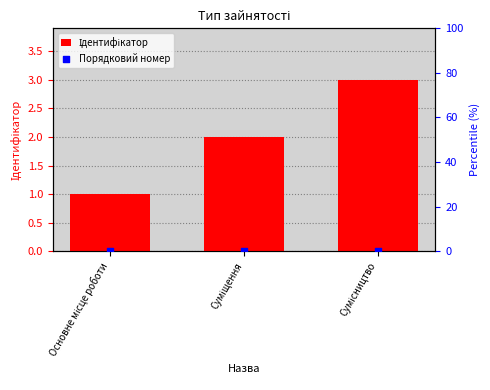

At which category is the sum across all series the highest?

Сумісництво